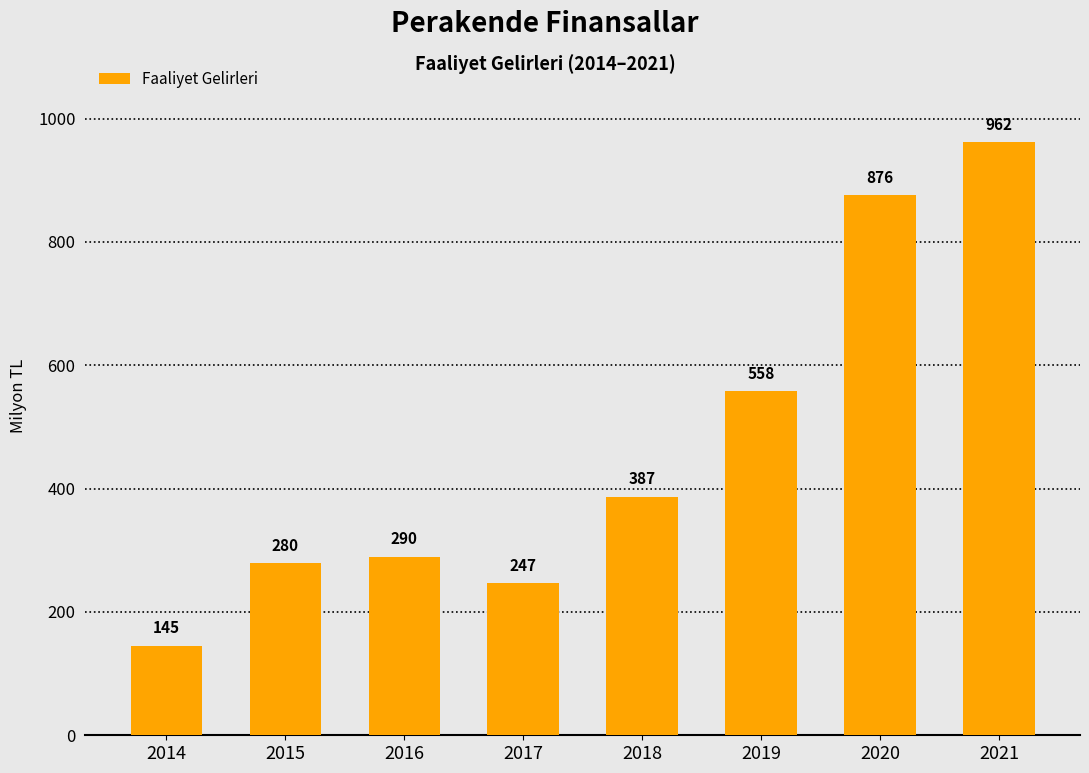

Read the value at 2020.

876.0